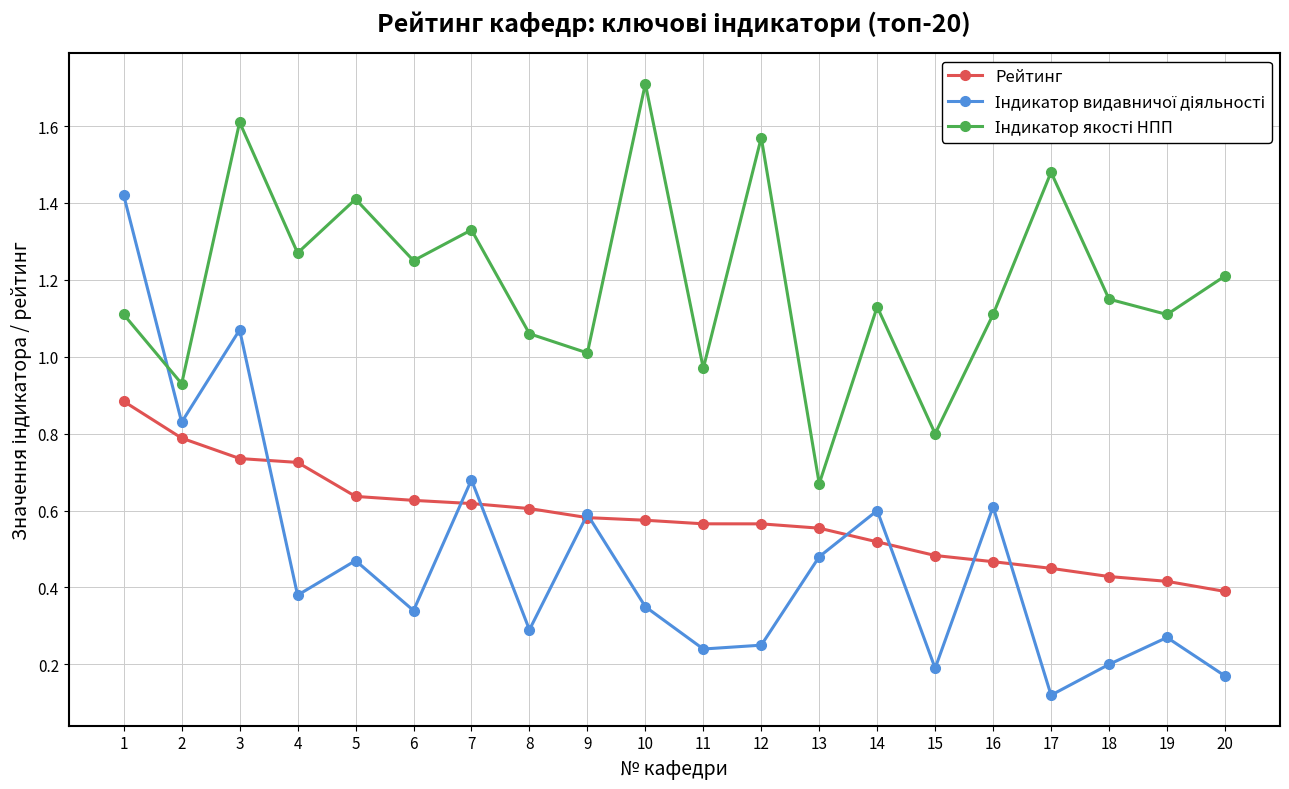

What is the total value across all series at 9?

2.2